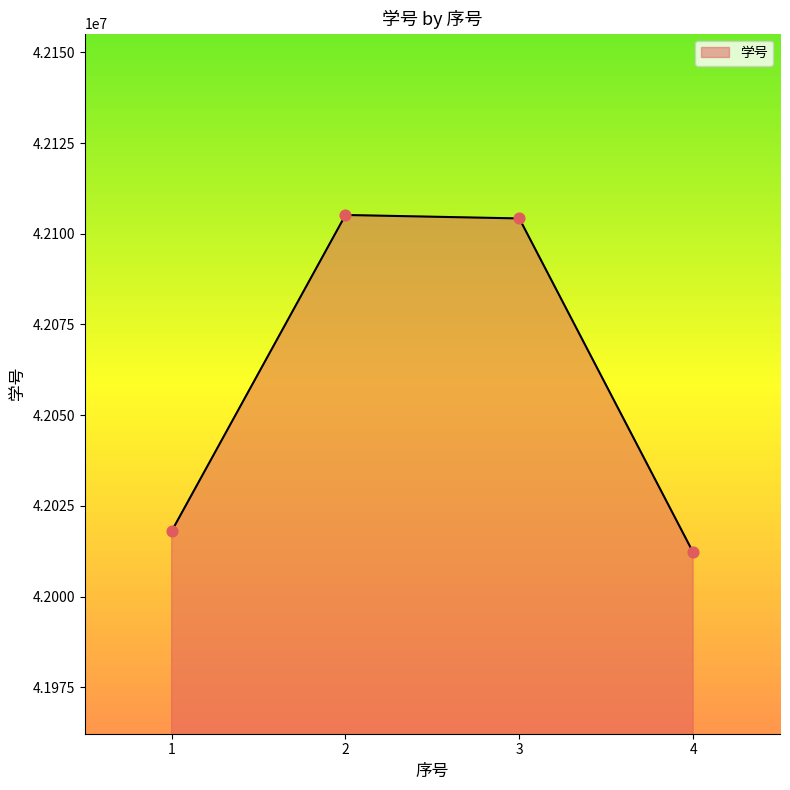

What is the ratio of the value at 1 to the value at 4?

1.0